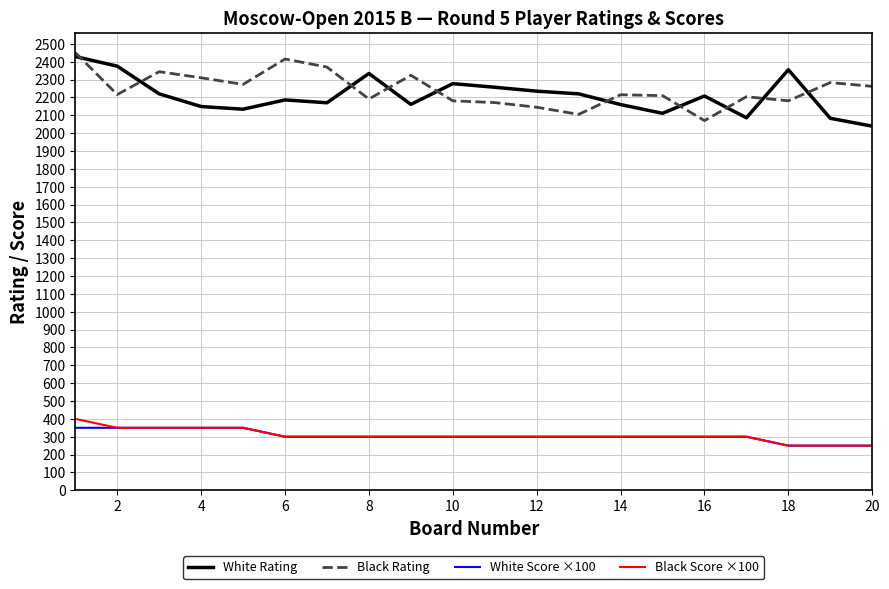

What is the smallest value displayed?

250